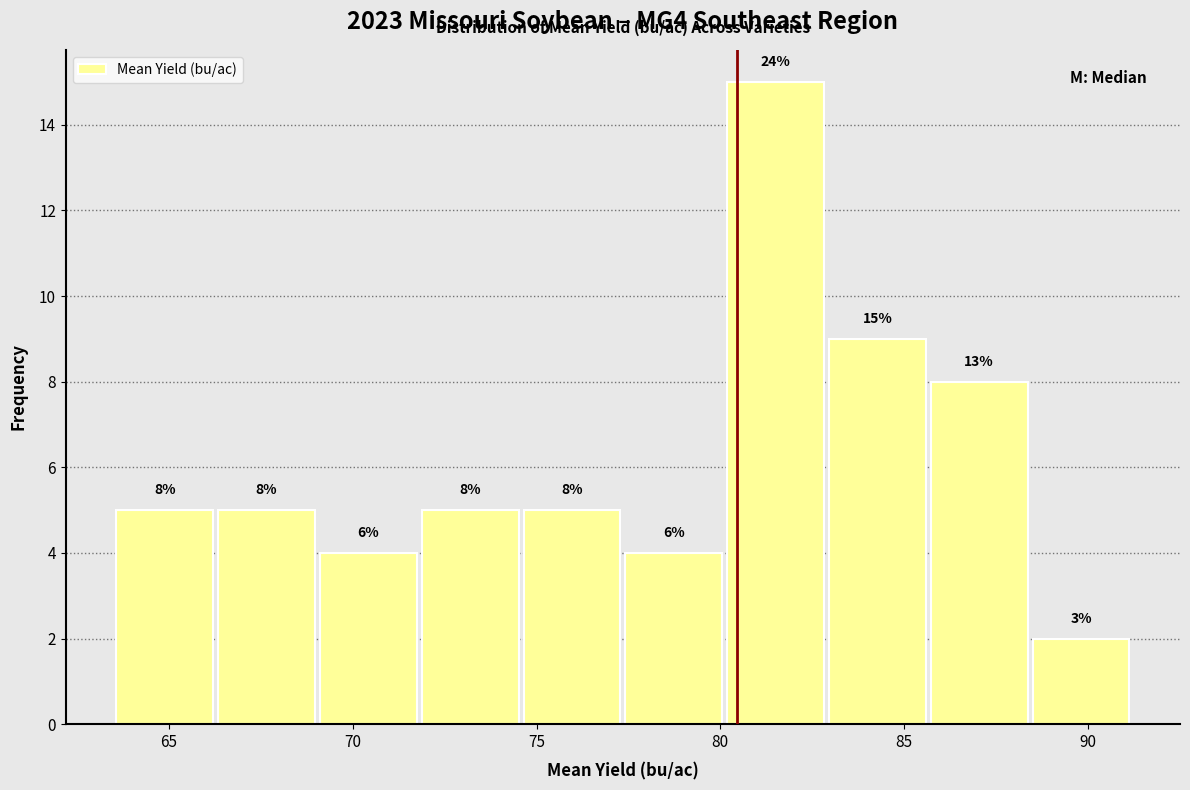

Which range on the x-axis has the tallest bar?

80.0 to 83.0